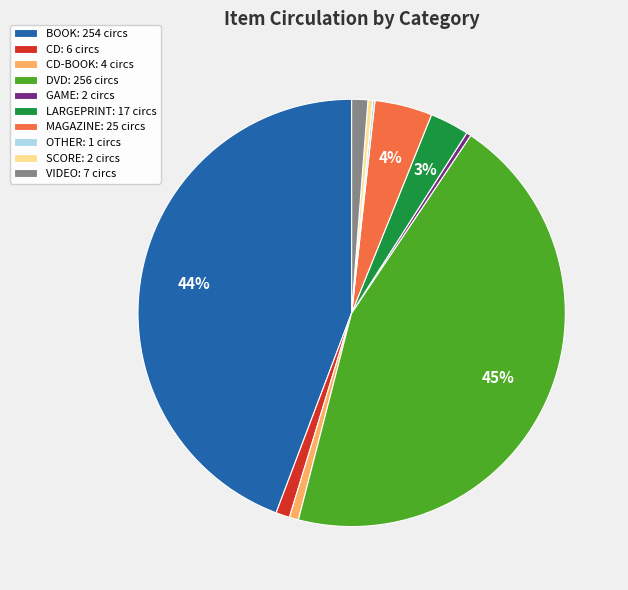

Combined, do CD-BOOK: 4 circs and BOOK: 254 circs account for over 50%?

No